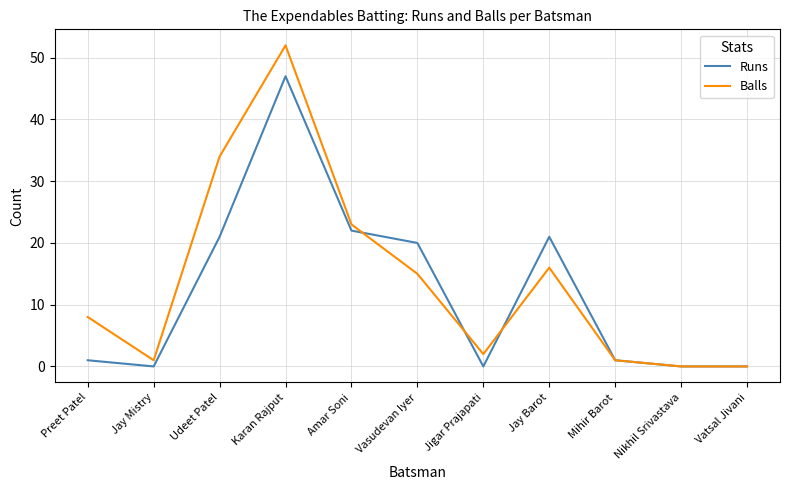

What are all the series names shown in the legend?

Runs, Balls